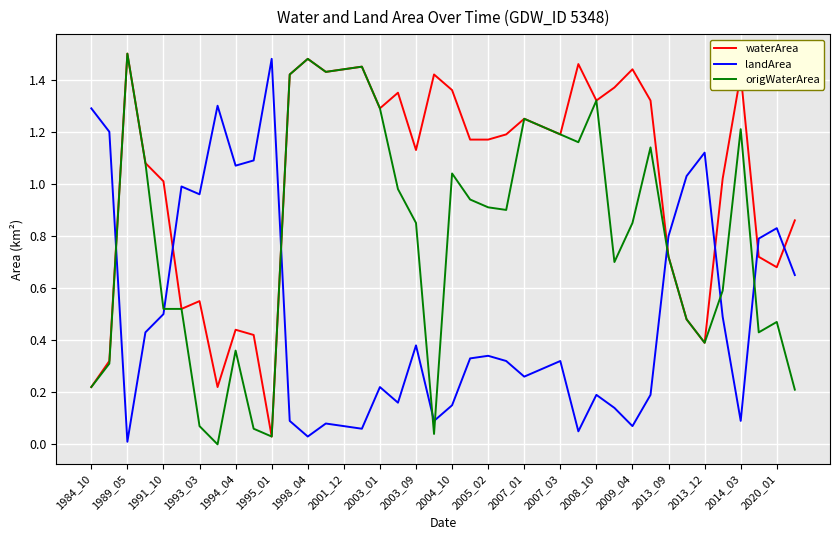

List the series in order of their overall mean, lowest first.

landArea, origWaterArea, waterArea